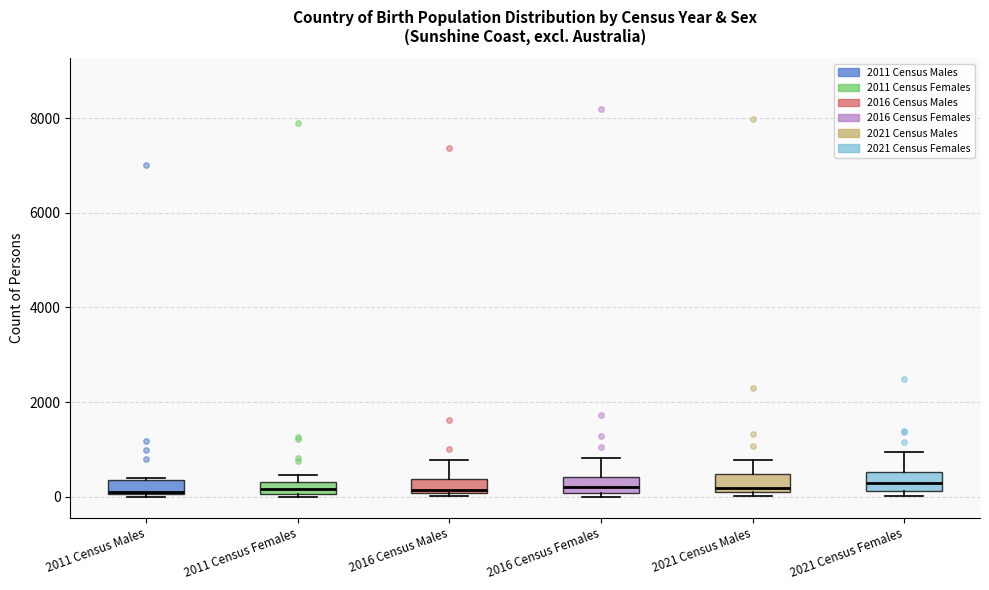

Where does the median line of the box for 2011 Census Males sit on the y-axis? The values are not printed on the chart, so give them approximately, as read against the axis.

200